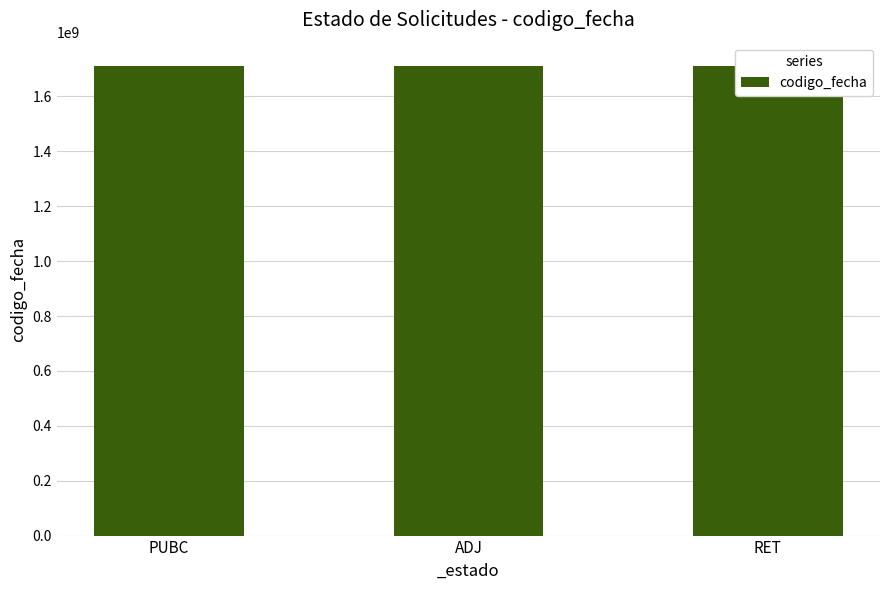

Count the values in the range 1709206032 to 1710516127.

3